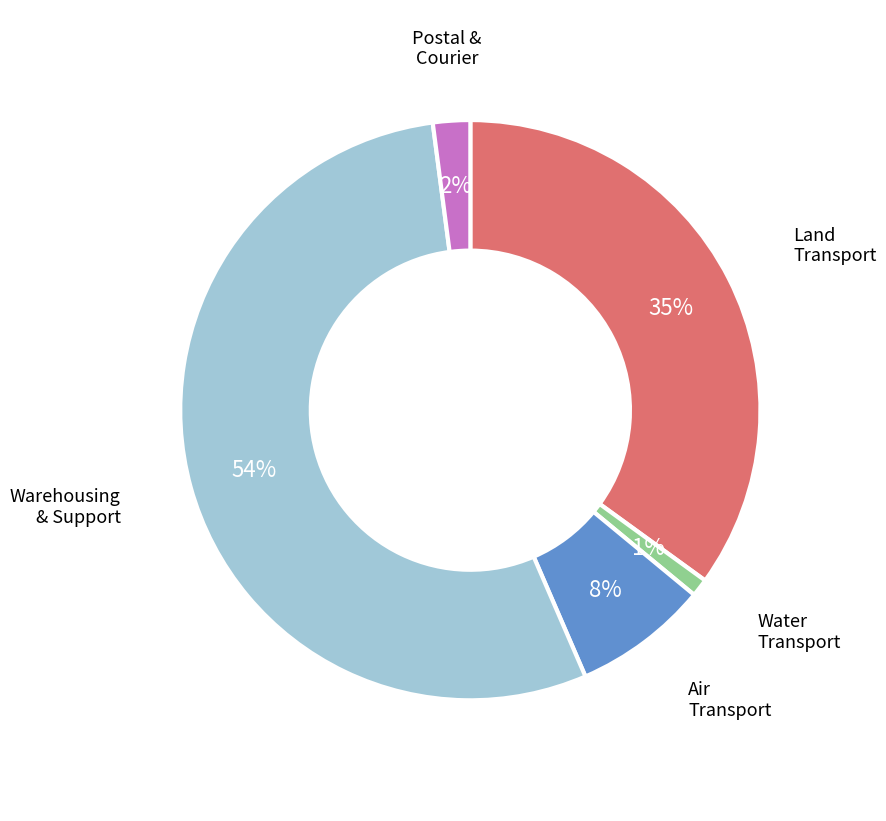

Does any single category account for the majority?

Yes